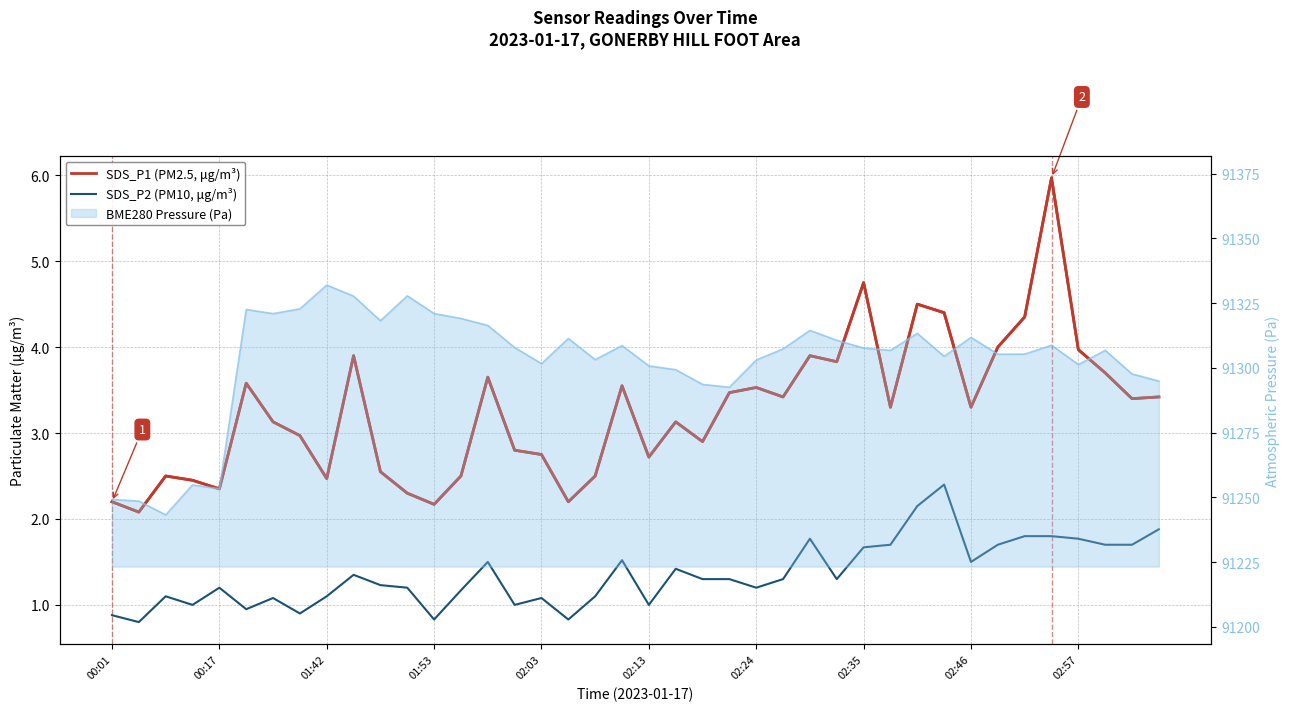

The value of SDS_P2 (PM10, μg/m³) at 29 is 0.9. True or false?

False